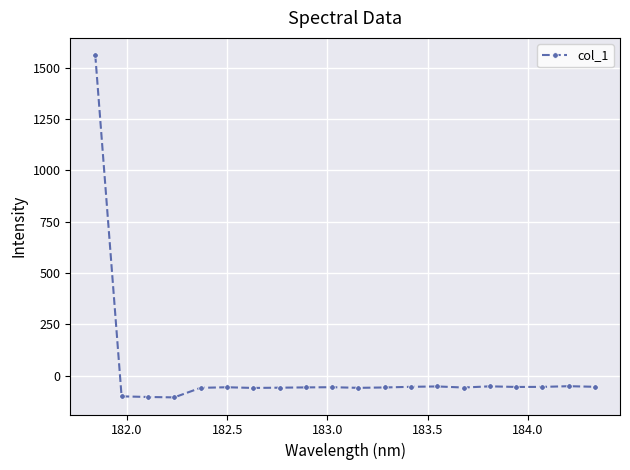

What is the difference between the maximum and second lowest values?

1665.9